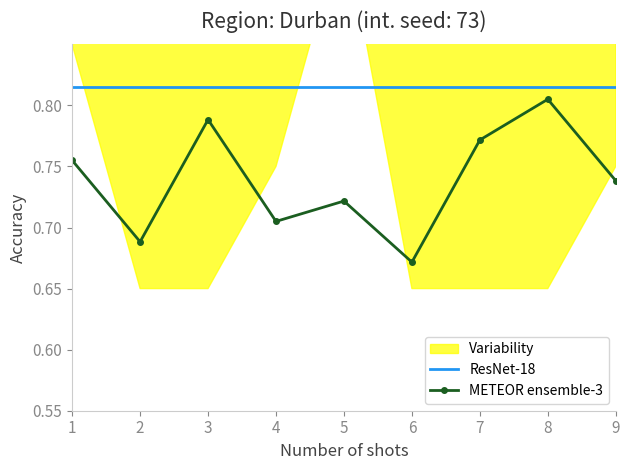

What is the total value across all series at 2?

1.5